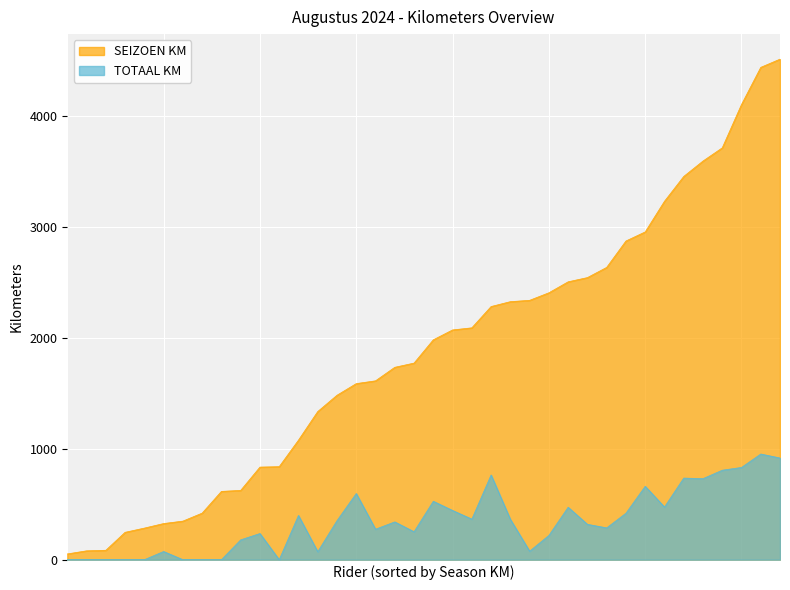

What is the lowest value of the SEIZOEN KM series?

52